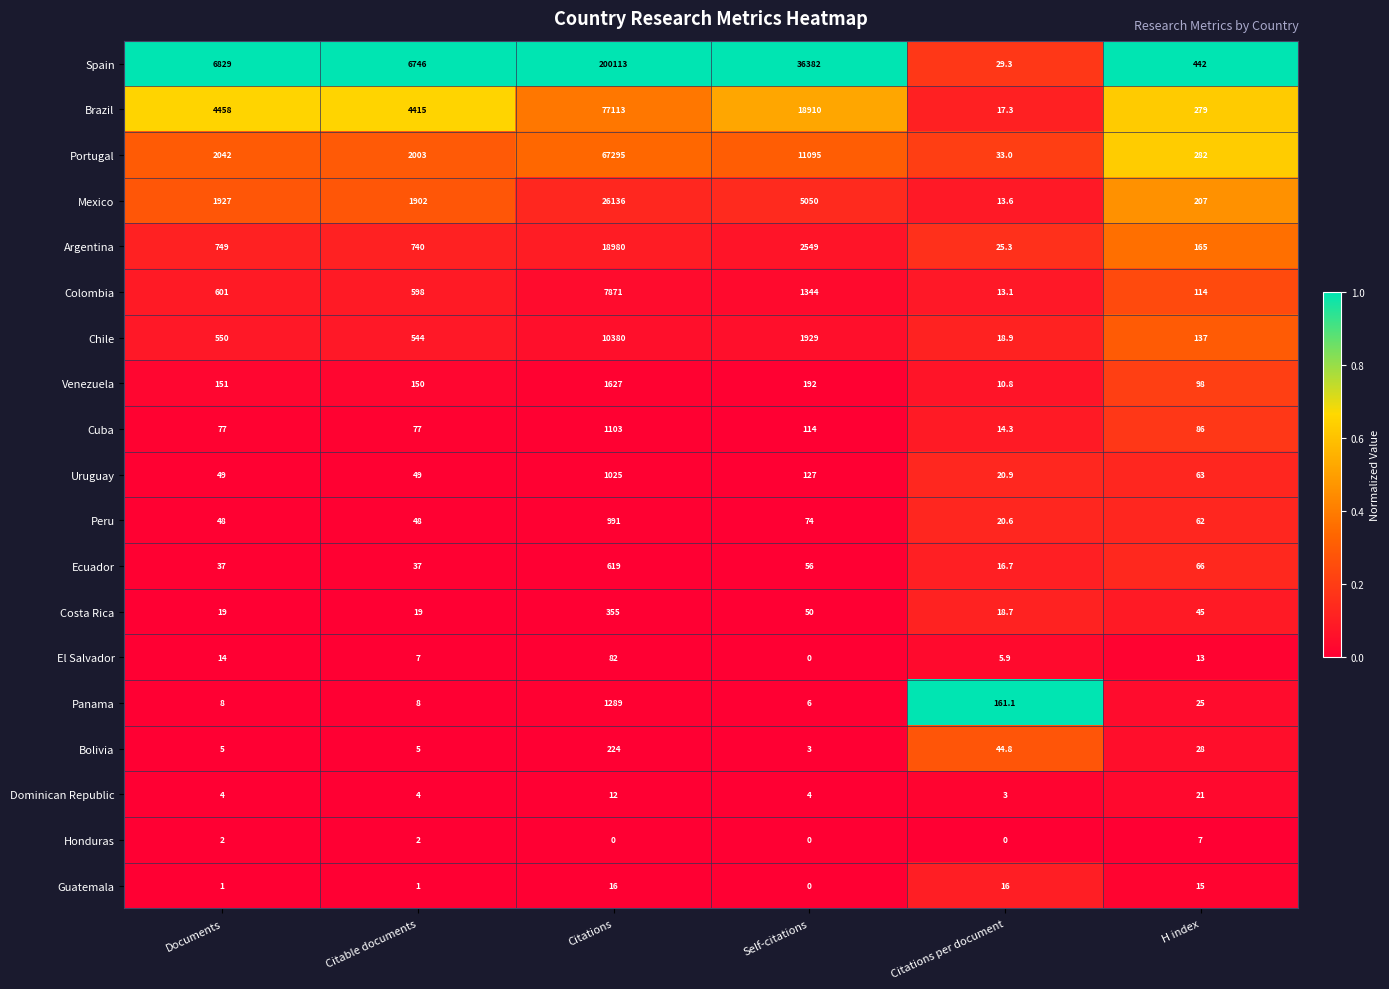

What is the sum of all Argentina values?

23208.3